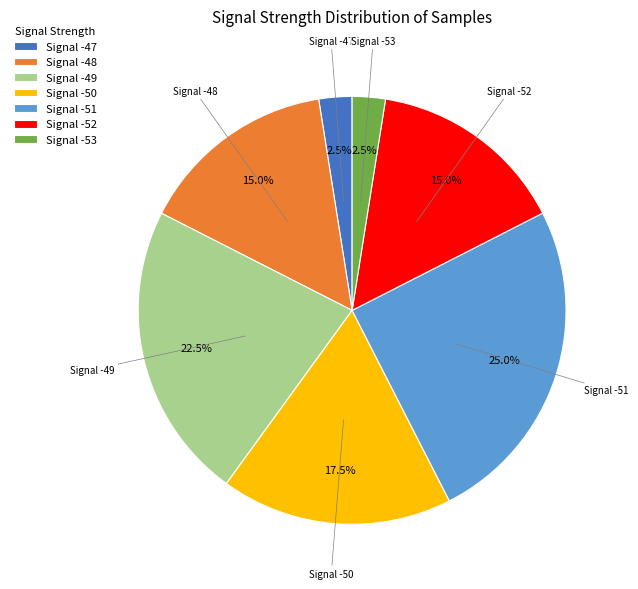

Is Signal -50 the majority of the pie?

No